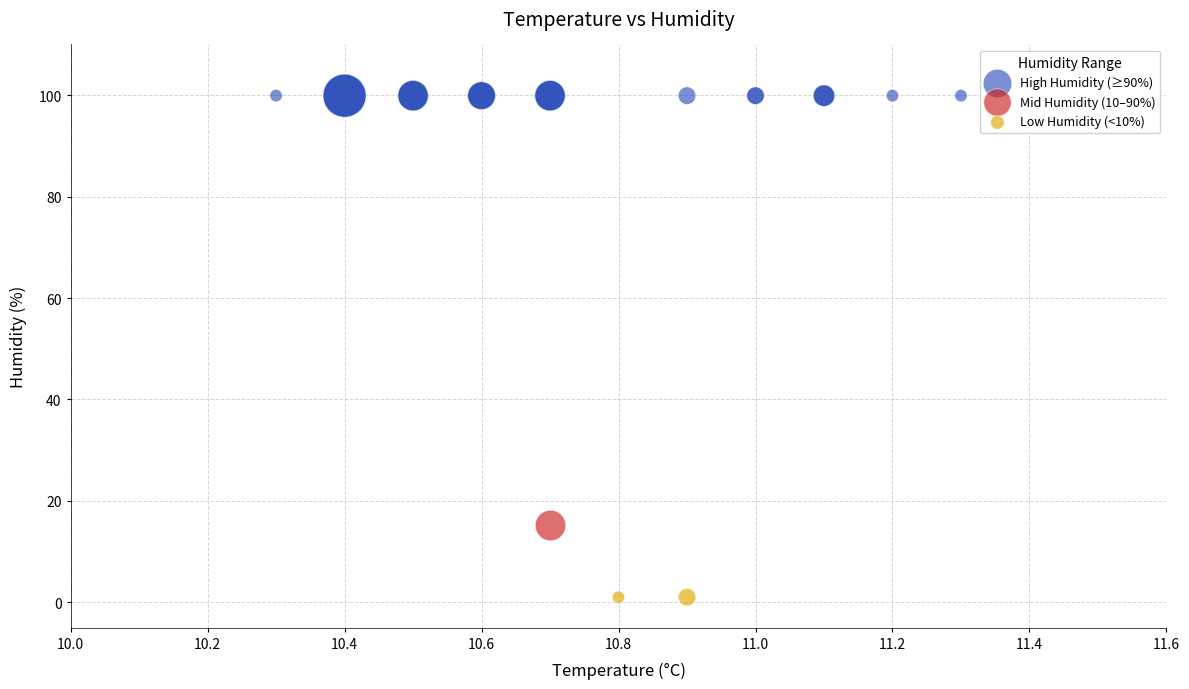

Which series contains the lowest Y value?

Low Humidity (<10%)